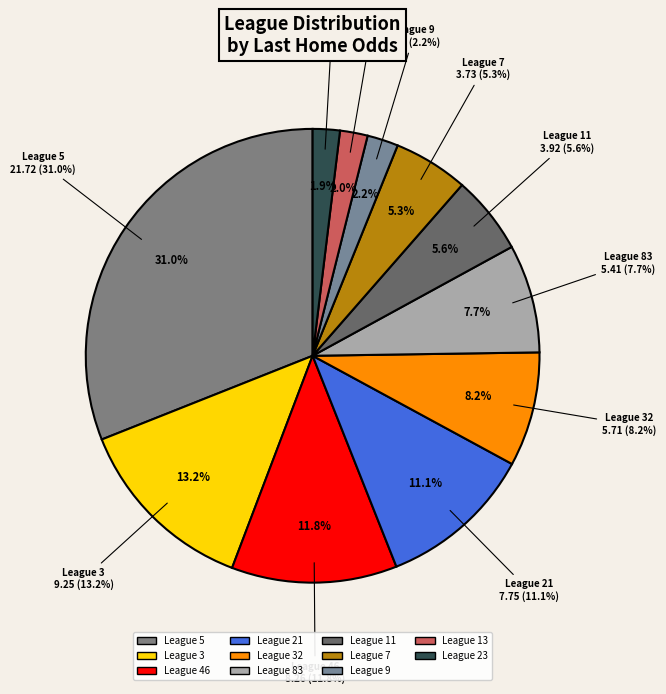

The 5 slice represents 11% of the pie. True or false?

False